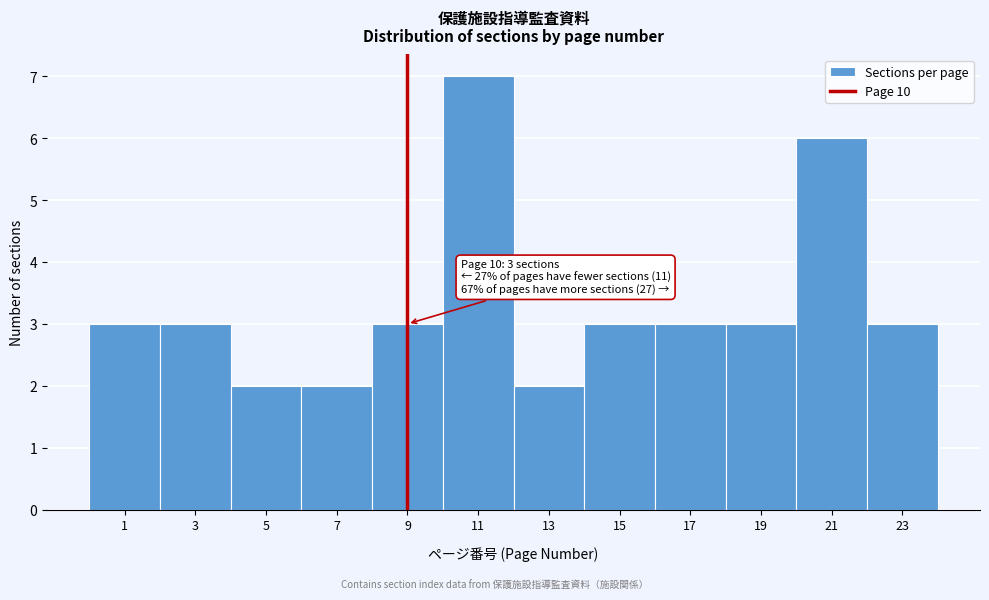

Reading left to right, what are all the values shown in this chart?

1=3	3=3	5=2	7=2	9=3	11=7	13=2	15=3	17=3	19=3	21=6	23=3